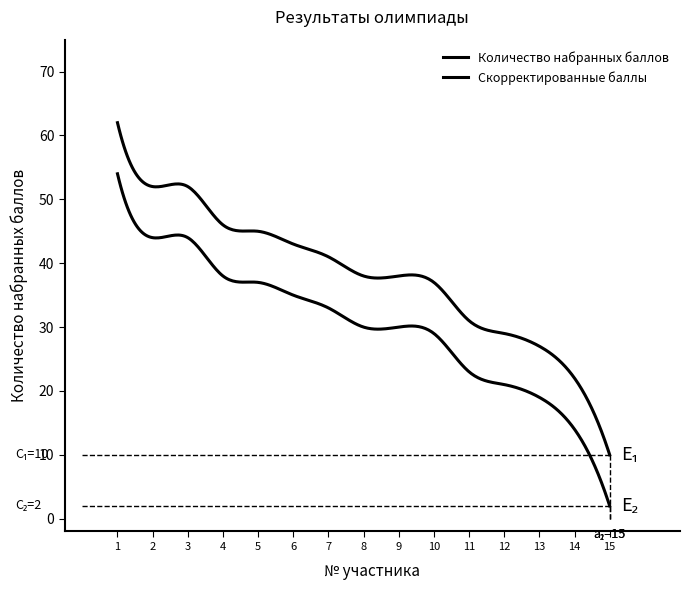

Is this an area chart (filled region under the line)?

No